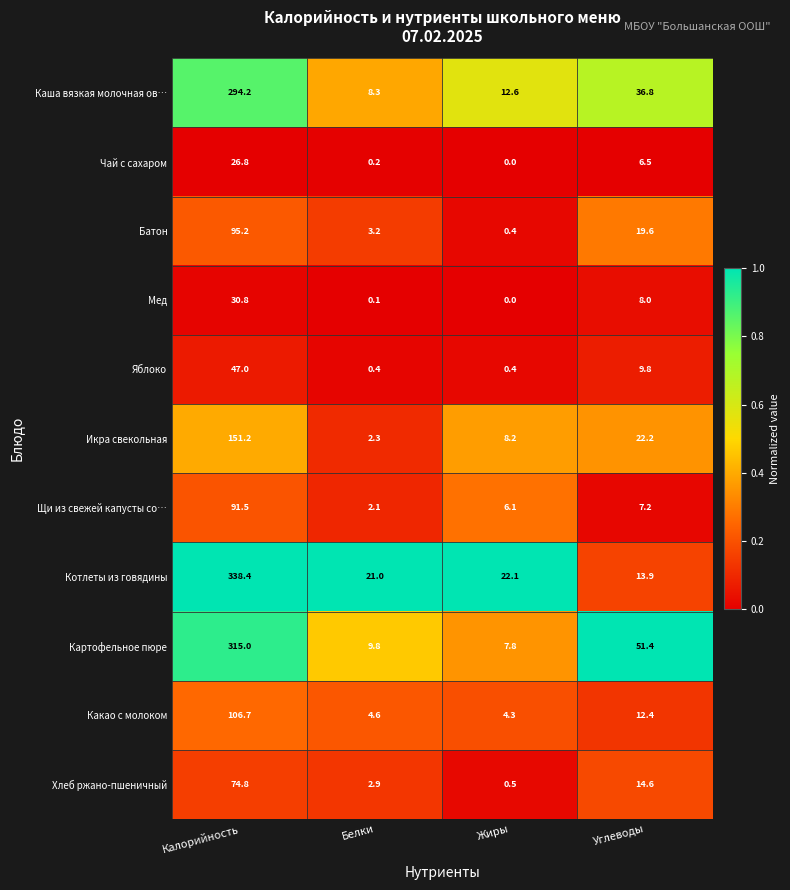

What is the difference between the maximum and minimum values in the Какао с молоком series?

102.4